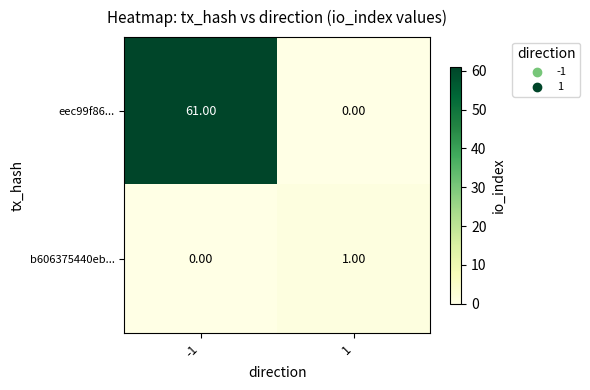

Which series changed the most between -1 and 1?

eec99f86...